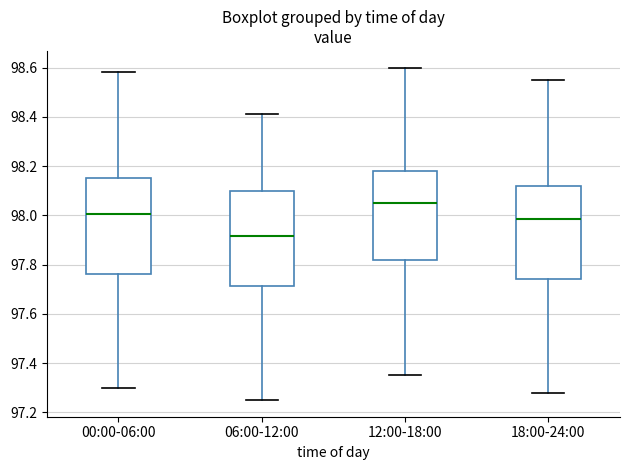

Reading left to right, transcribe this box plot: for each box, give where its median line is, the range the box spans, and where its two whiskers end, as read against the y-axis. The values are not printed on the chart, so give them approximately, as read against the axis.

00:00-06:00: median 98.00, box 97.76 to 98.16, whiskers 97.30 to 98.58
06:00-12:00: median 97.92, box 97.72 to 98.10, whiskers 97.26 to 98.42
12:00-18:00: median 98.06, box 97.82 to 98.18, whiskers 97.36 to 98.60
18:00-24:00: median 97.98, box 97.74 to 98.12, whiskers 97.28 to 98.56